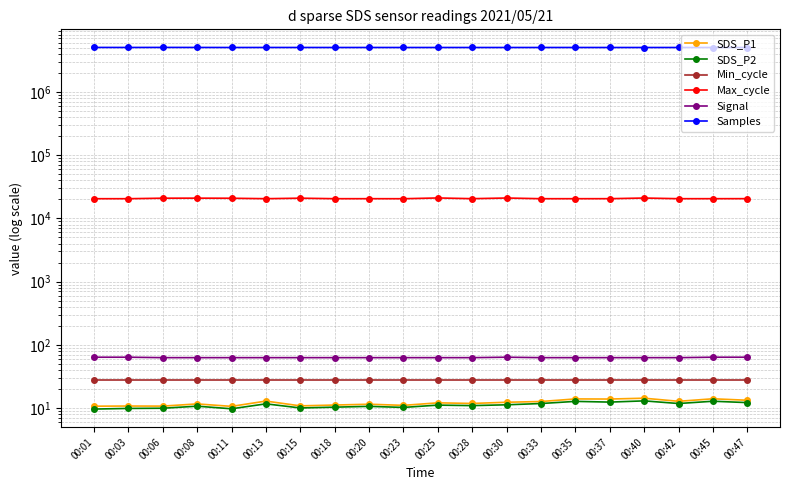

At how many categories does at least one series exceed 2587873?

20